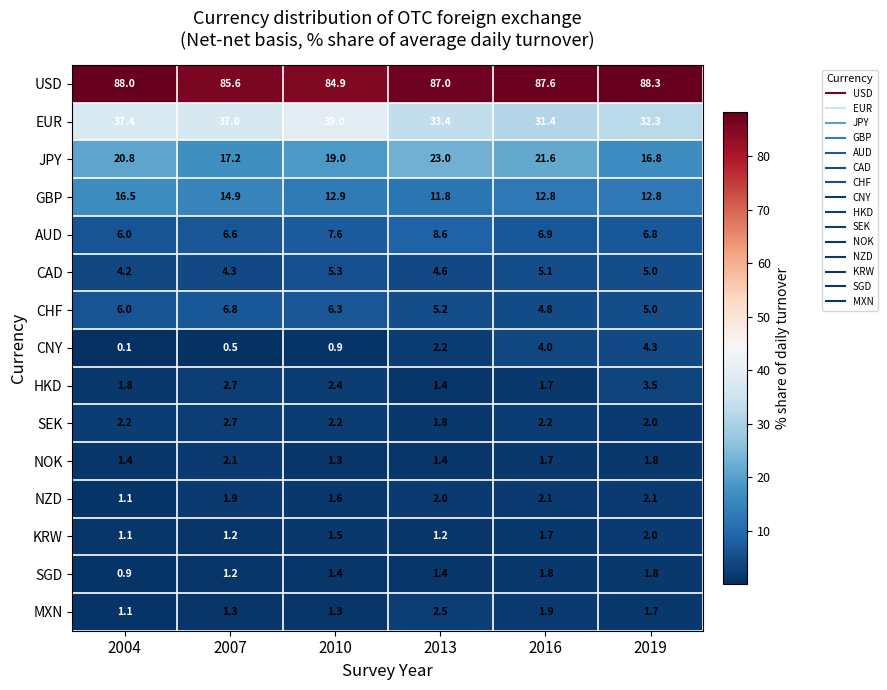

Is it true that USD equals 124.4 at 2013?

False